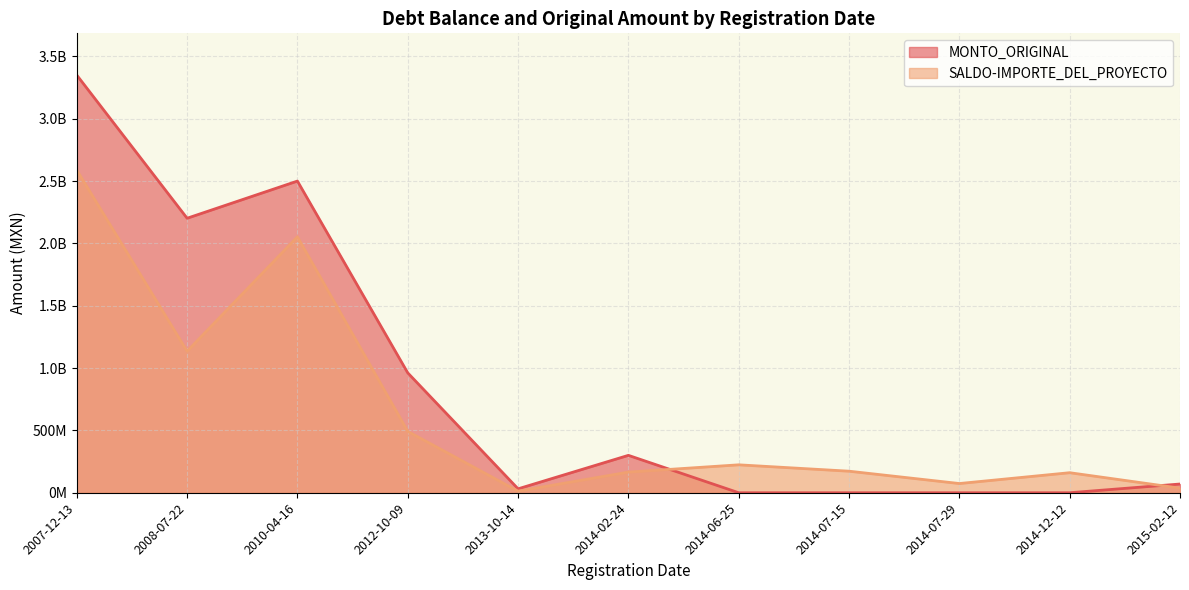

What is the sum of all SALDO-IMPORTE_DEL_PROYECTO values?

7114979477.3